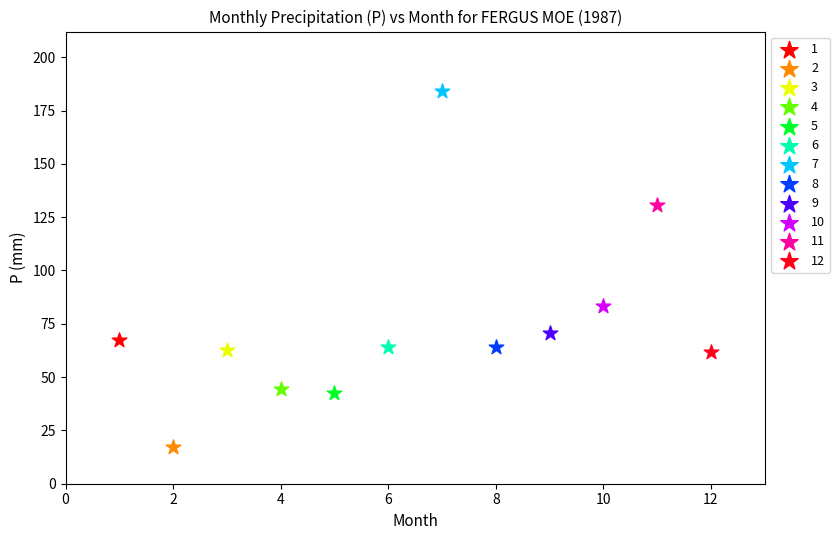

What are all the series names shown in the legend?

1, 2, 3, 4, 5, 6, 7, 8, 9, 10, 11, 12